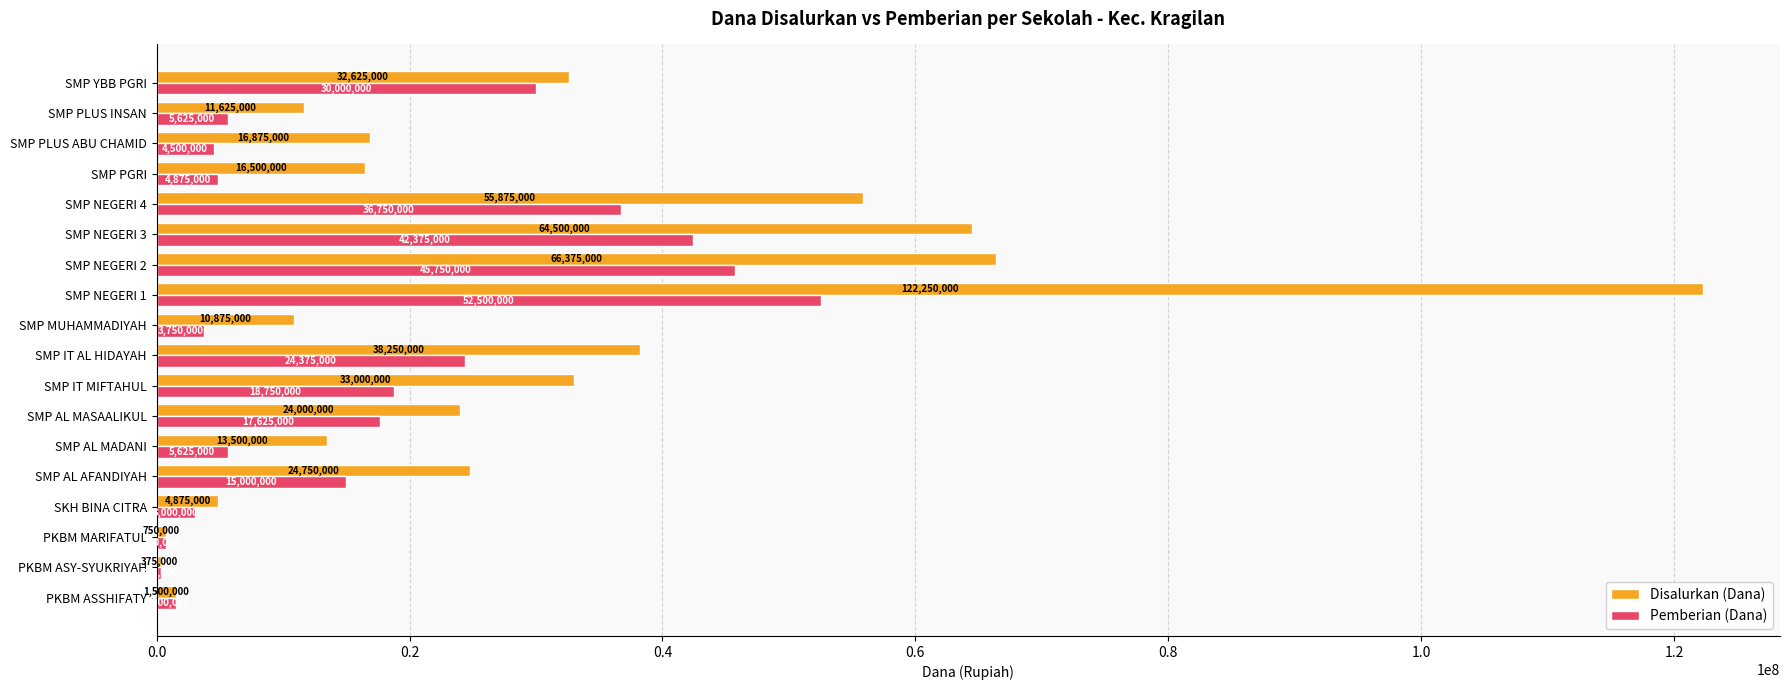

At which label is Disalurkan (Dana) closest to 61312500?

SMP NEGERI 3